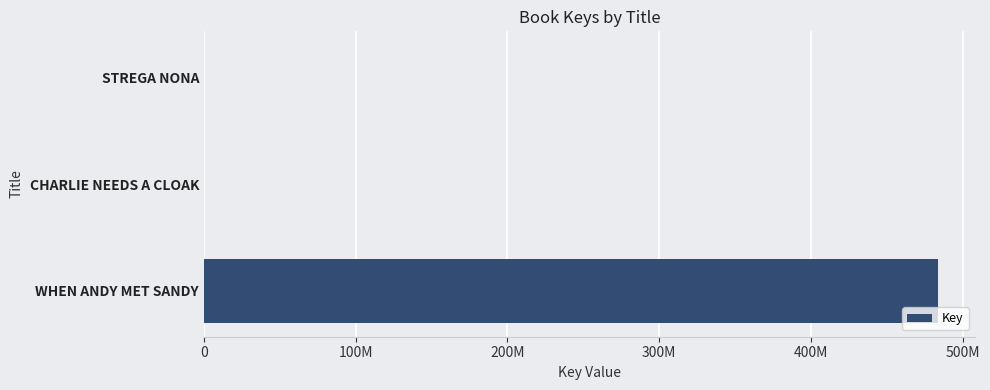

Count the number of categories in the chart.

3